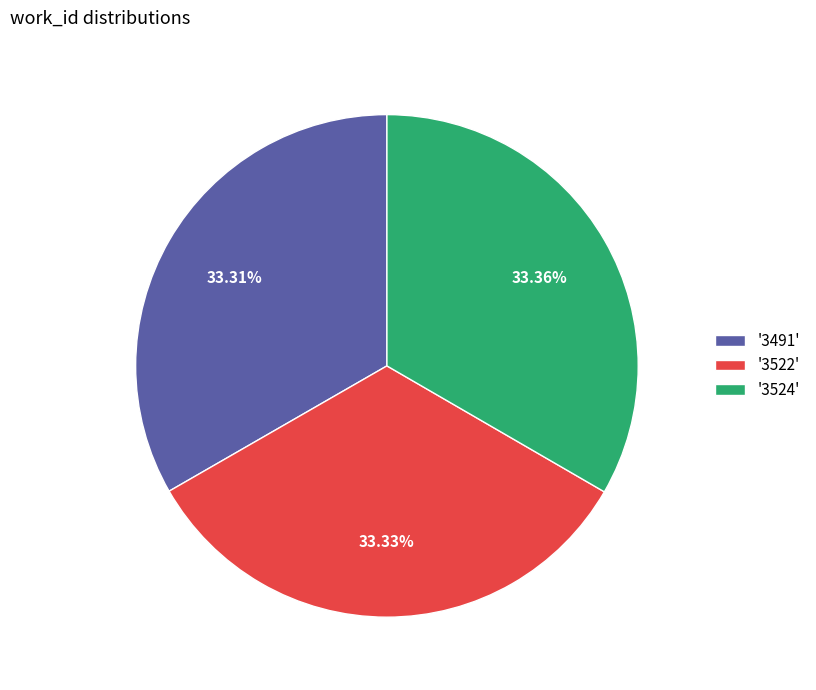

Does any single category account for the majority?

No